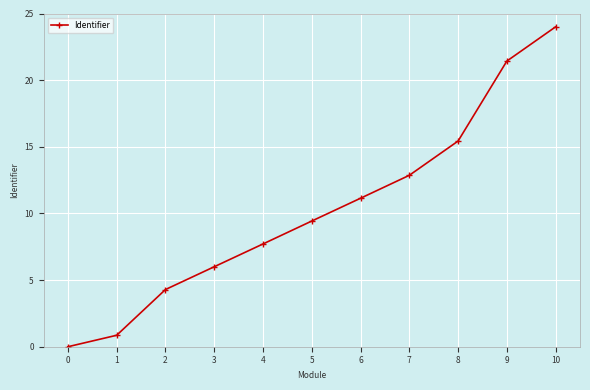

Where does the data first go above 9?

5